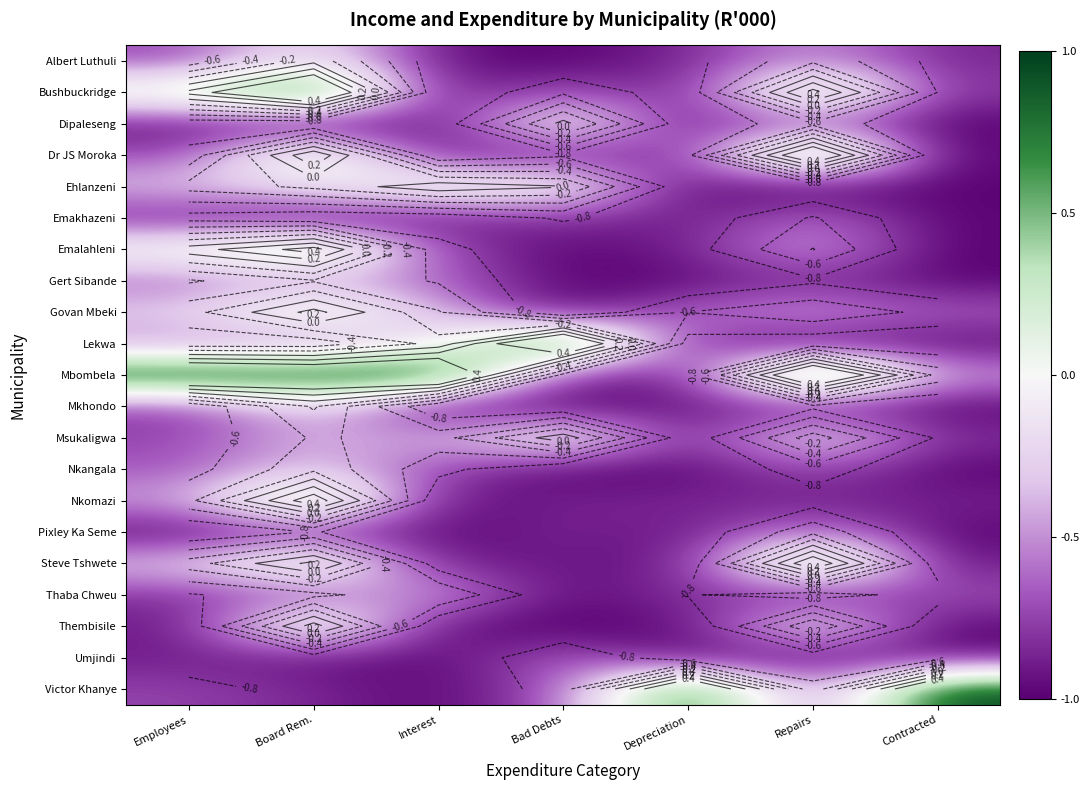

Is it true that Nkangala equals -0.4 at Interest?

False